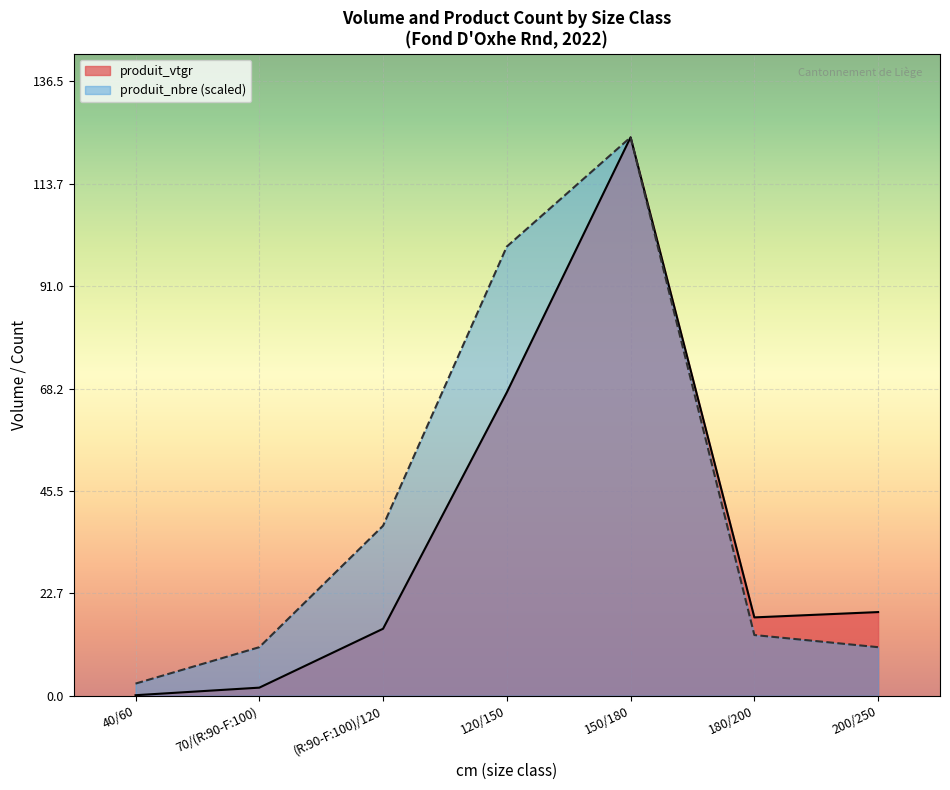

Which category has the highest value in the produit_nbre series?

150/180